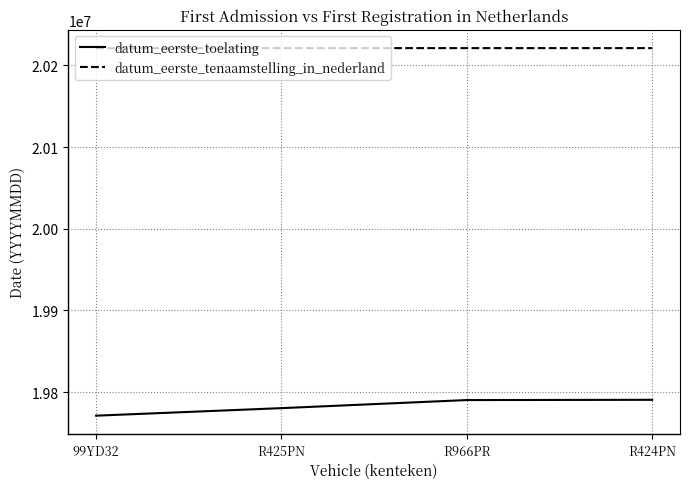

How many values in the datum_eerste_toelating series are below 19790310?

2